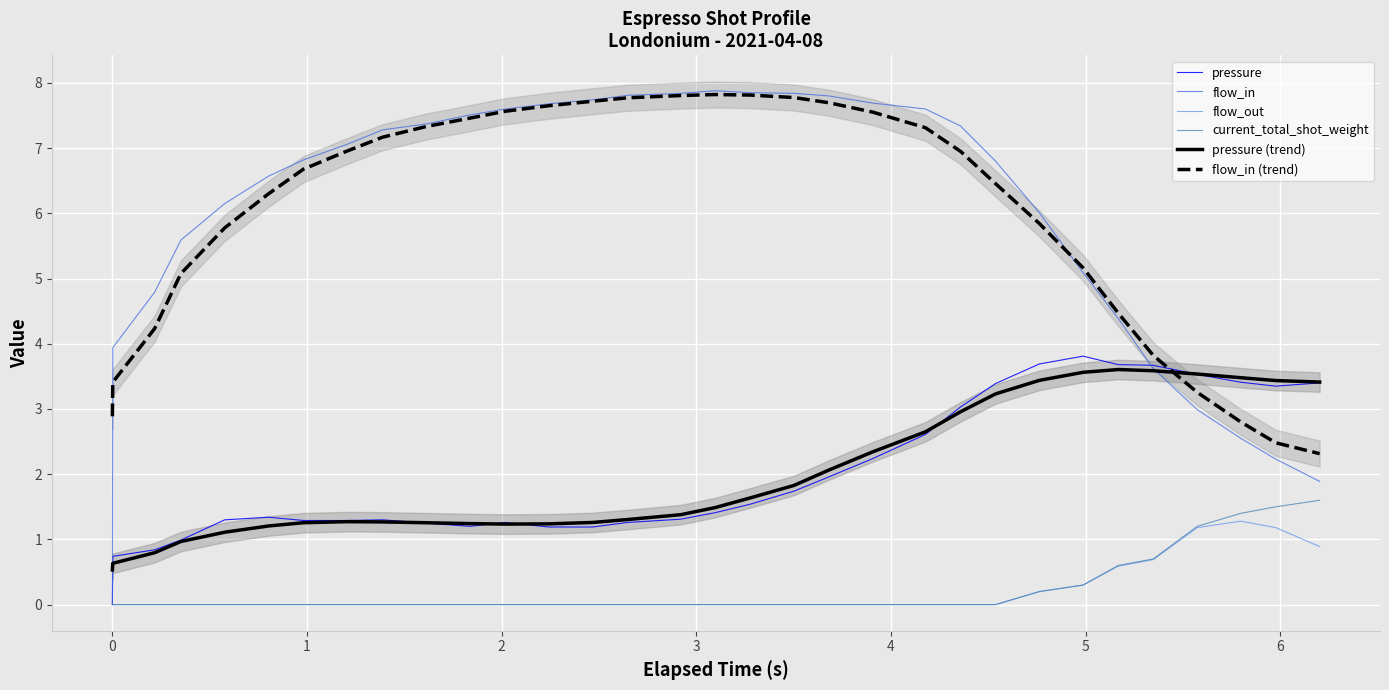

Which series has the largest total across all categories?

flow_in